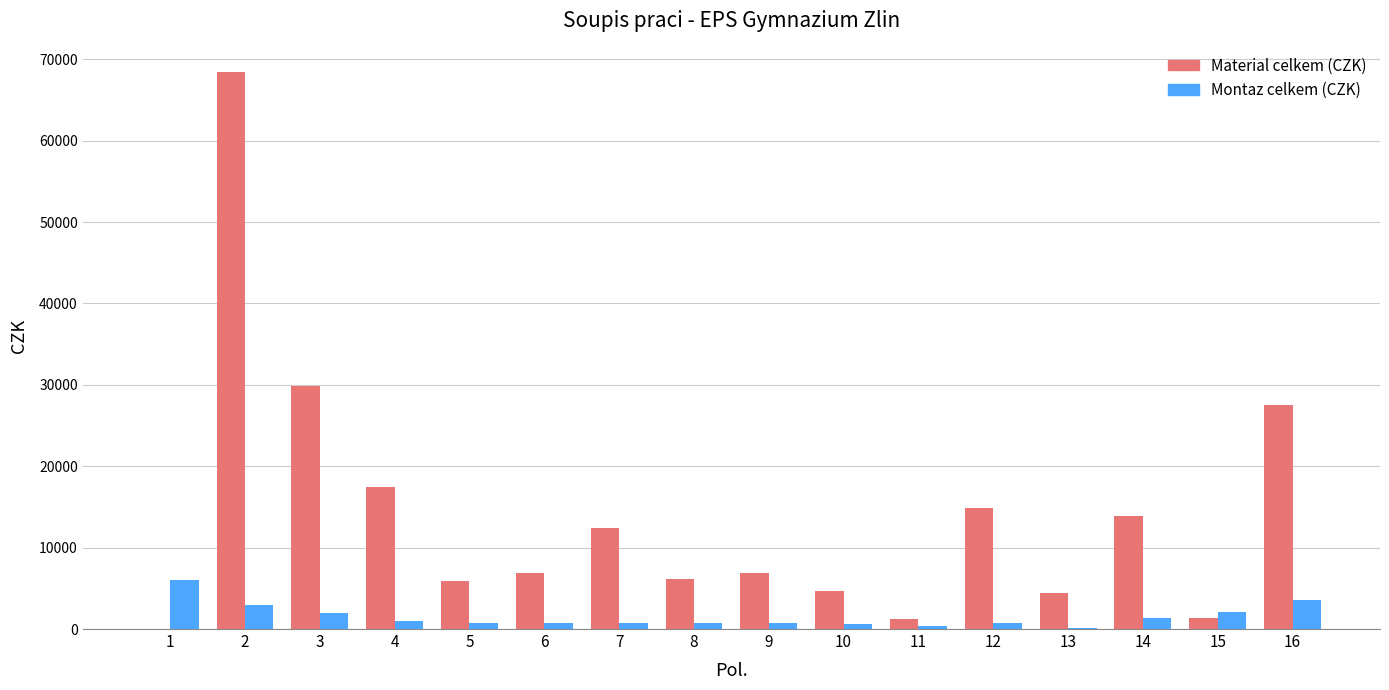

Which series changed the most between 8 and 15?

Material celkem (CZK)